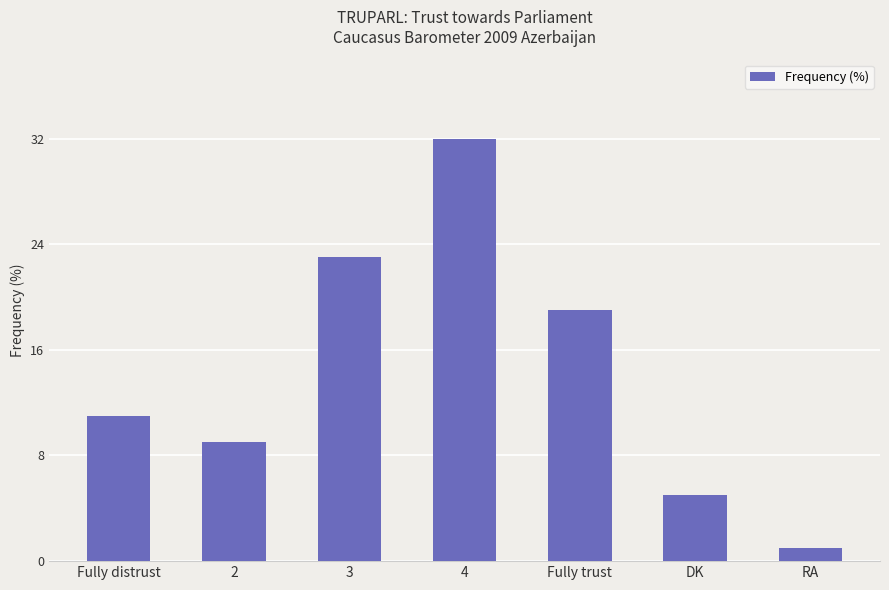

At which label is the value closest to 16?

Fully trust